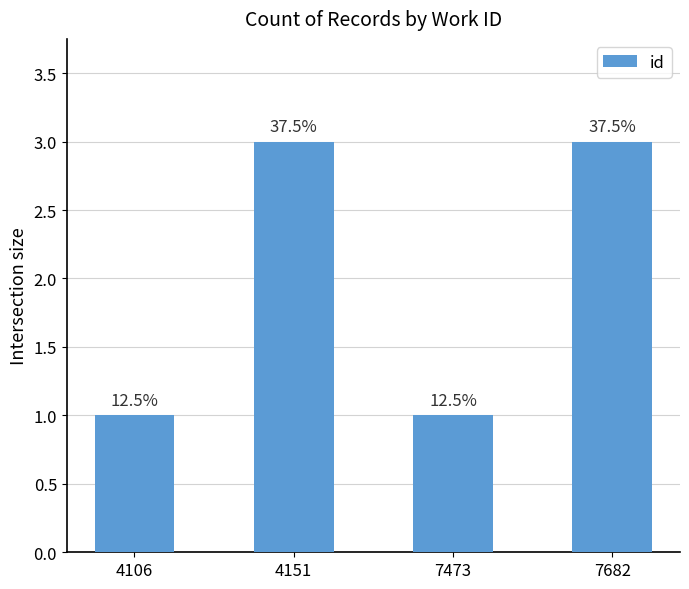

How many bars are there in total?

4